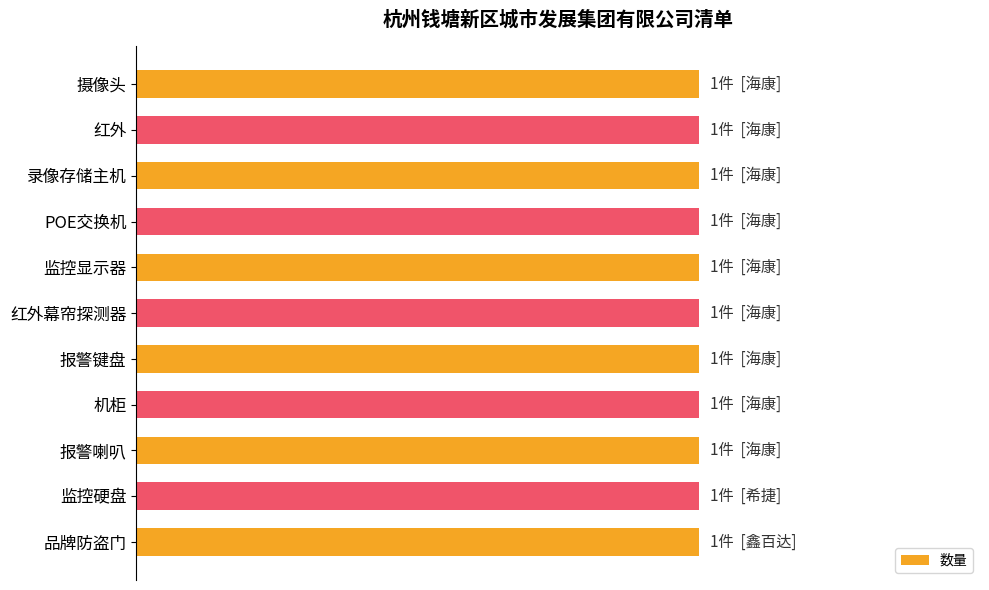

At which category does the chart reach its peak across all series?

品牌防盗门